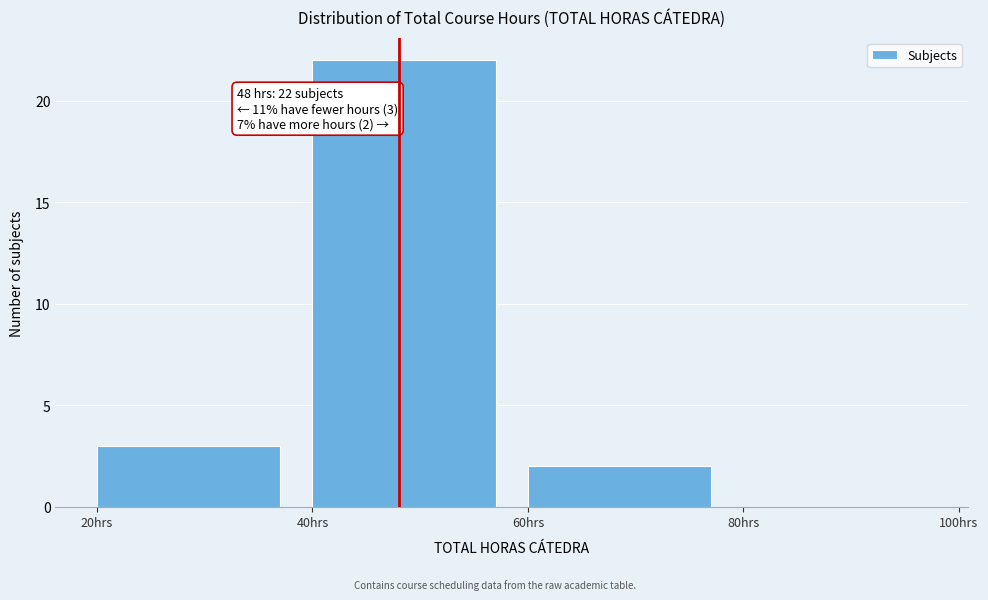

Over which range of the x-axis is the bar tallest?

40 to 60